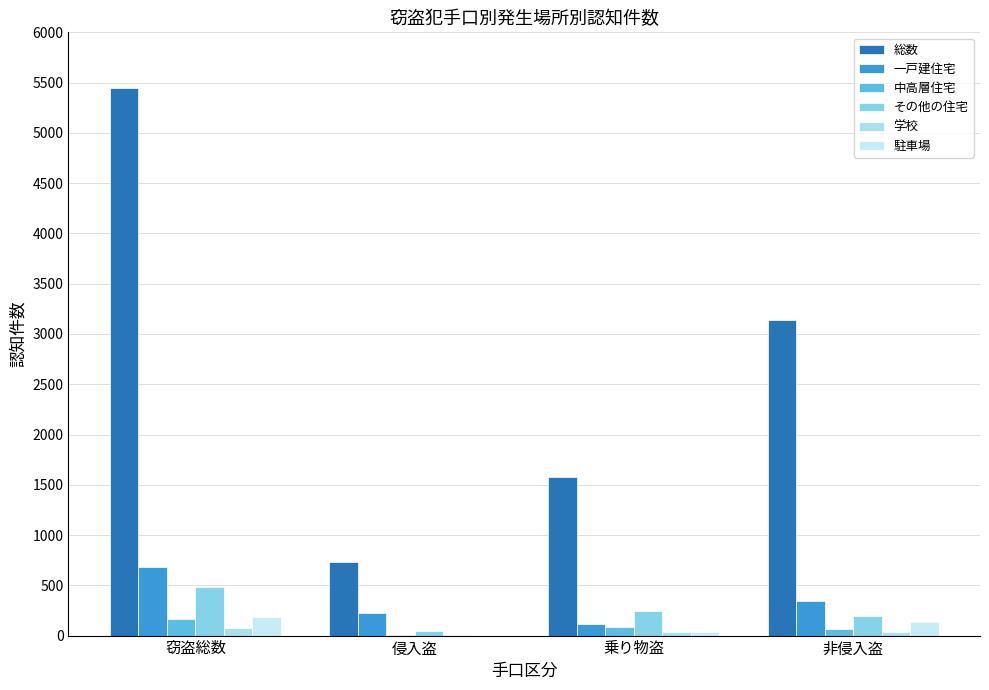

How many categories are shown in the chart?

4